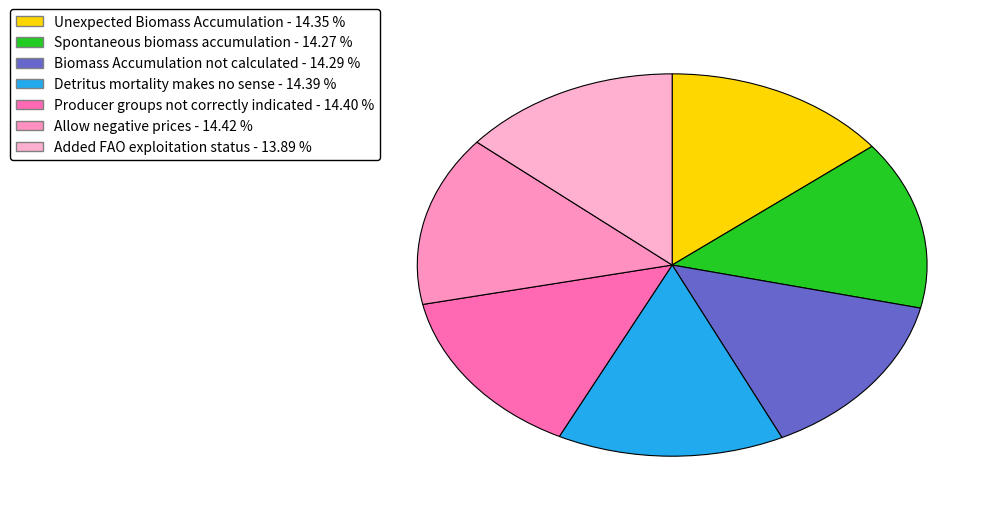

To the nearest percent, what is the average slice percentage?

14%